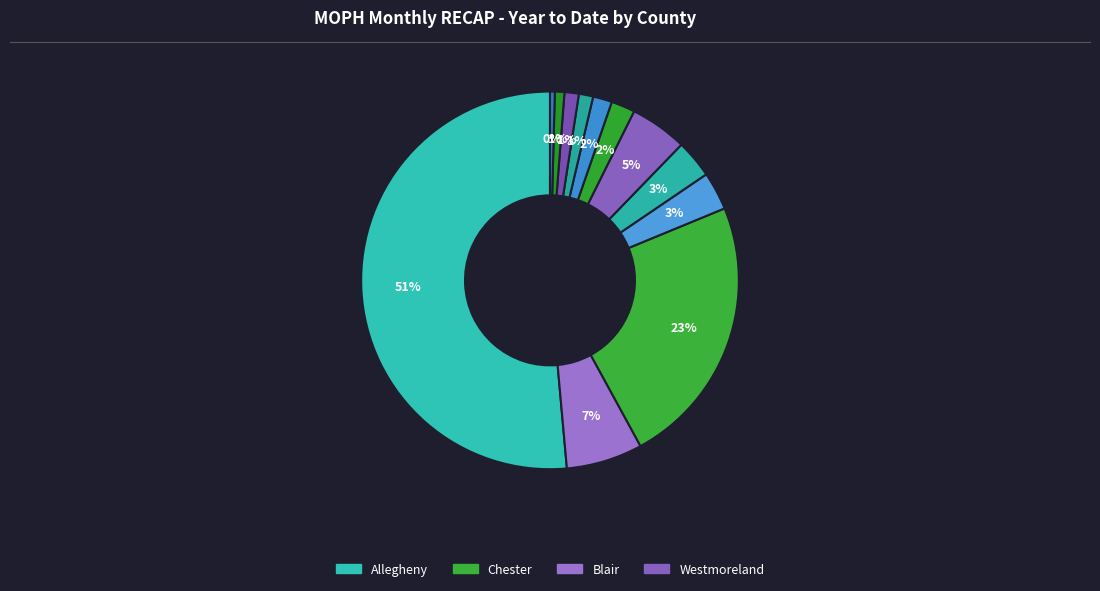

How many slices are in this pie chart?

12